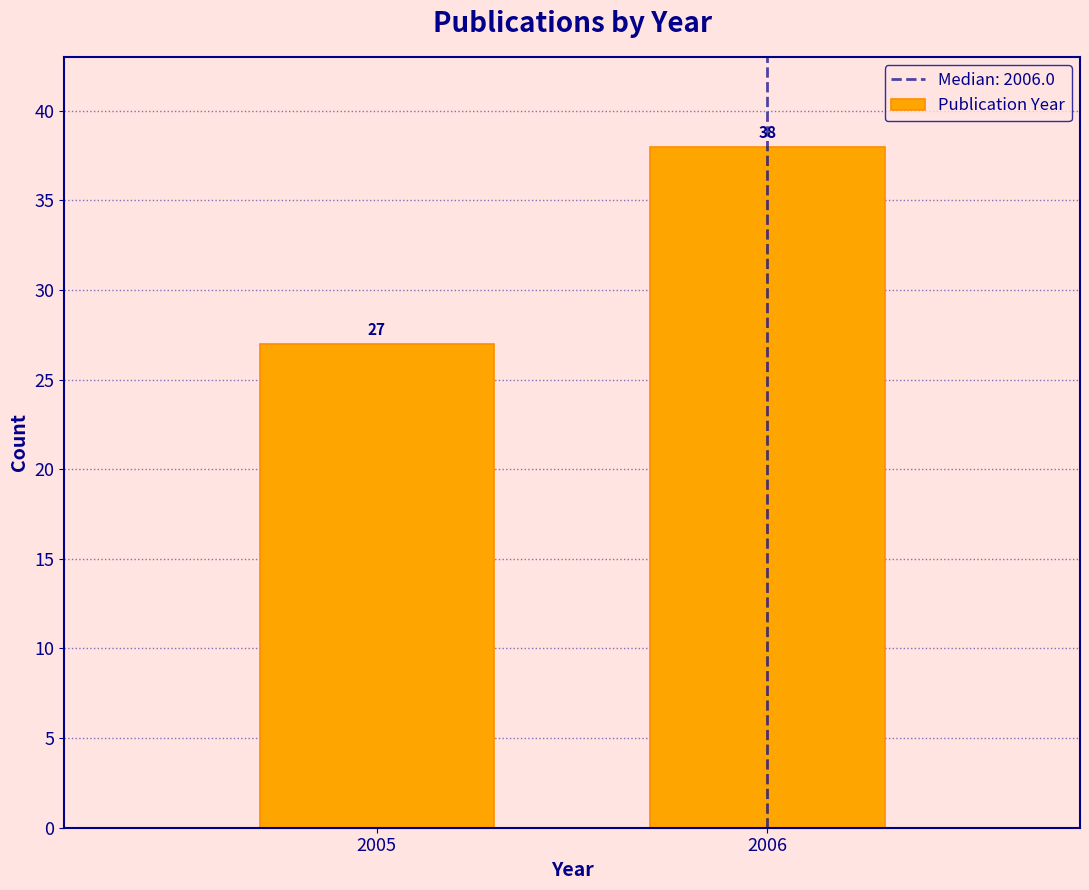

Reading left to right, what are all the values shown in this chart?

2005=27	2006=38